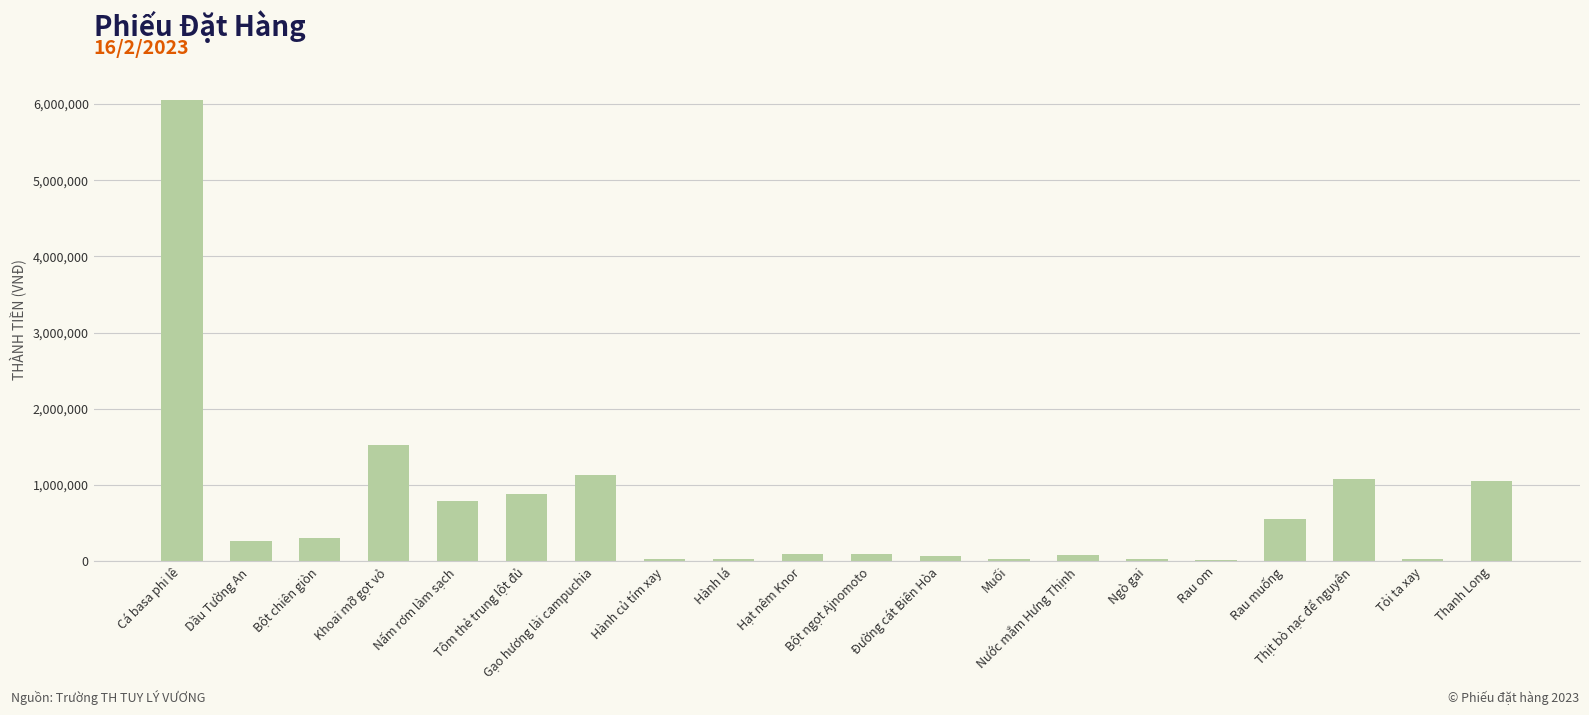

What is the label of the 11th bar from the right?

Hạt nêm Knor